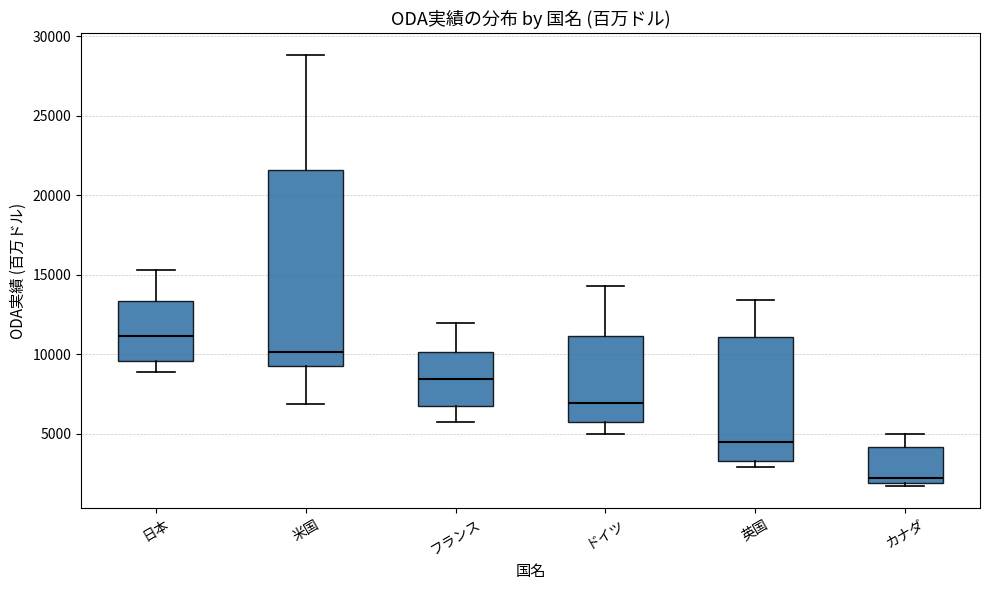

Reading left to right, transcribe this box plot: for each box, give where its median line is, the range the box spans, and where its two whiskers end, as read against the y-axis. The values are not printed on the chart, so give them approximately, as read against the axis.

日本: median 11000, box 9500 to 13500, whiskers 9000 to 15500
米国: median 10000, box 9500 to 21500, whiskers 7000 to 29000
フランス: median 8500, box 7000 to 10000, whiskers 5500 to 12000
ドイツ: median 7000, box 5500 to 11000, whiskers 5000 to 14500
英国: median 4500, box 3500 to 11000, whiskers 3000 to 13500
カナダ: median 2000 (just above the box's lower edge), box 2000 to 4000, whiskers 1500 to 5000